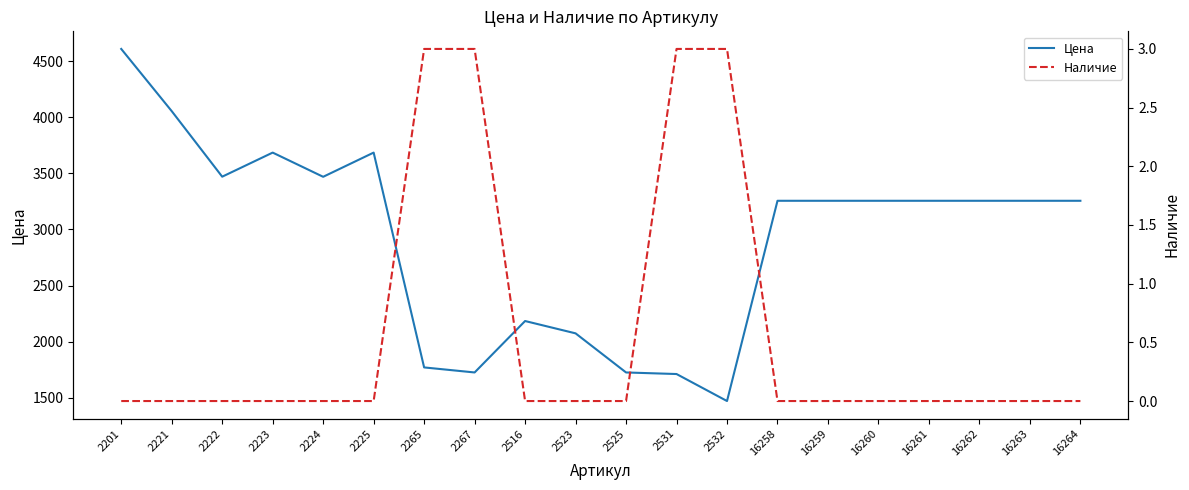

Reading left to right, what are all the values shown in this chart?

Цена: 4611	4056	3471	3686	3470	3686	1769	1724	2183	2073	1724	1710	1469	3256	3256	3256	3256	3256	3256	3256
Наличие: 0	0	0	0	0	0	3	3	0	0	0	3	3	0	0	0	0	0	0	0